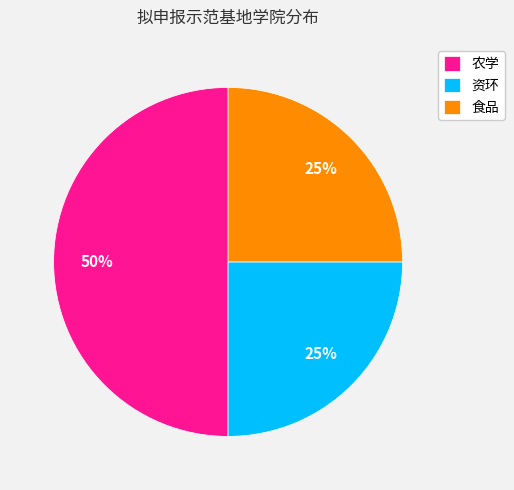

Which has a higher value, 农学 or 资环?

农学